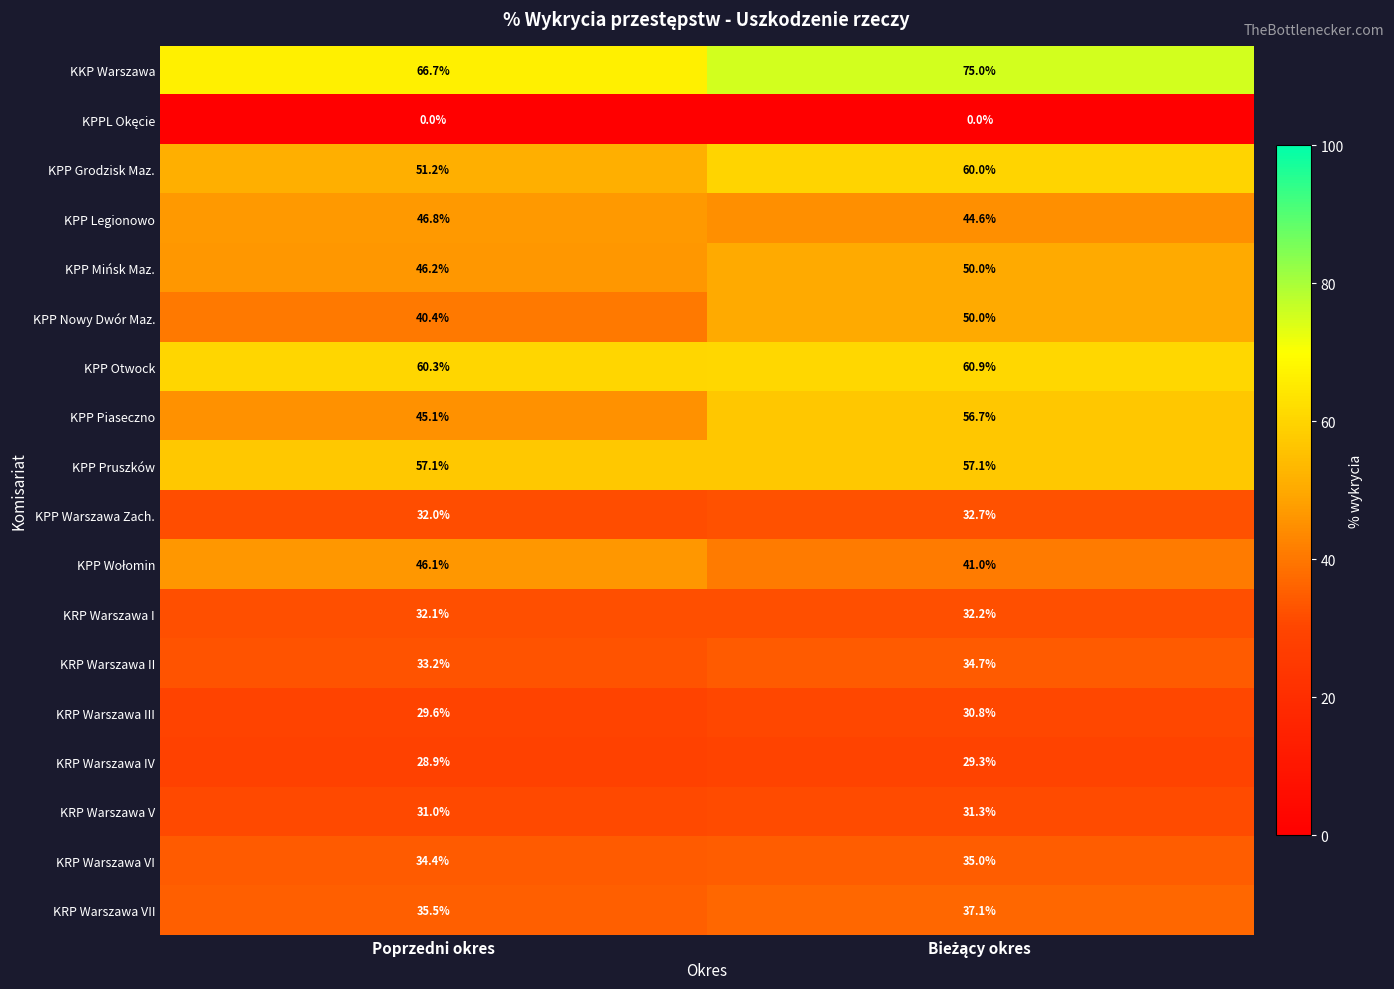

At which label is KPP Grodzisk Maz. closest to 55?

Poprzedni okres